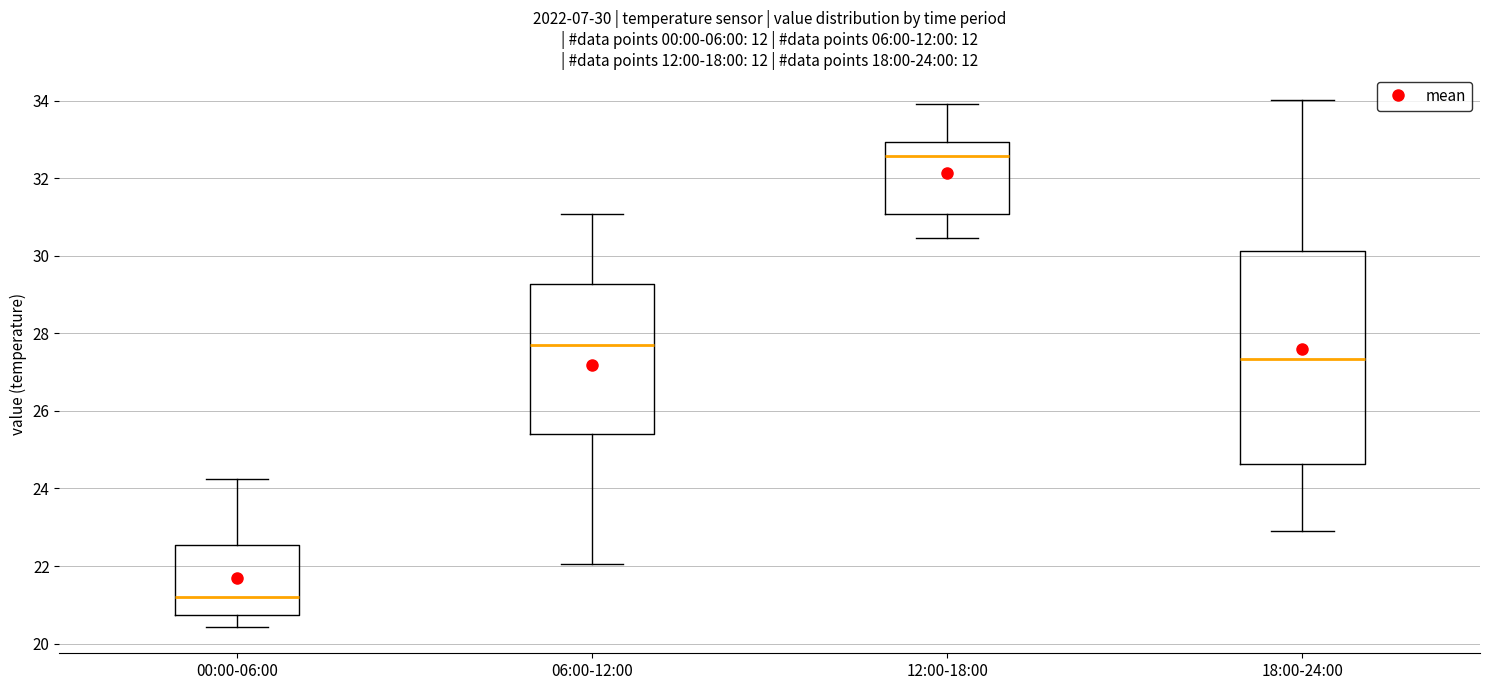

Which box's median line is the lowest?

00:00-06:00